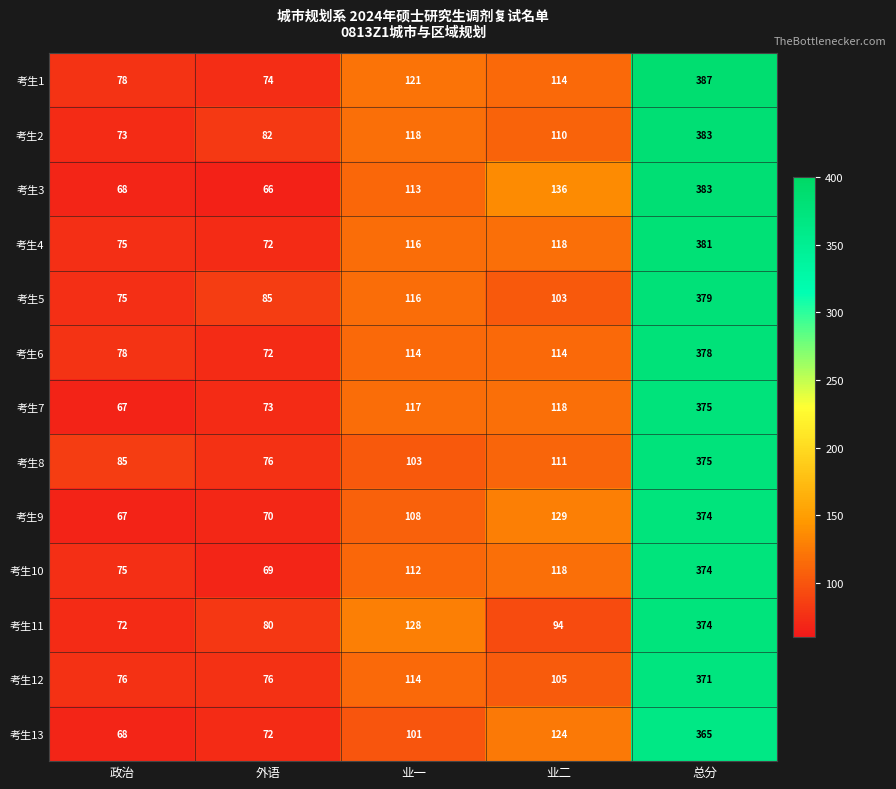

Where does the 考生12 series first go above 105?

业一